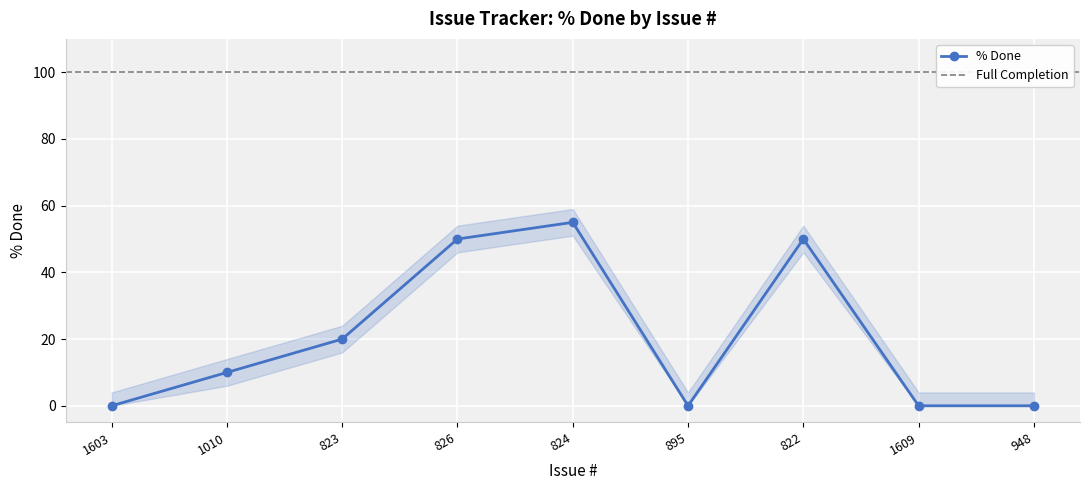

What is the change in value from 824 to 1609?

-55